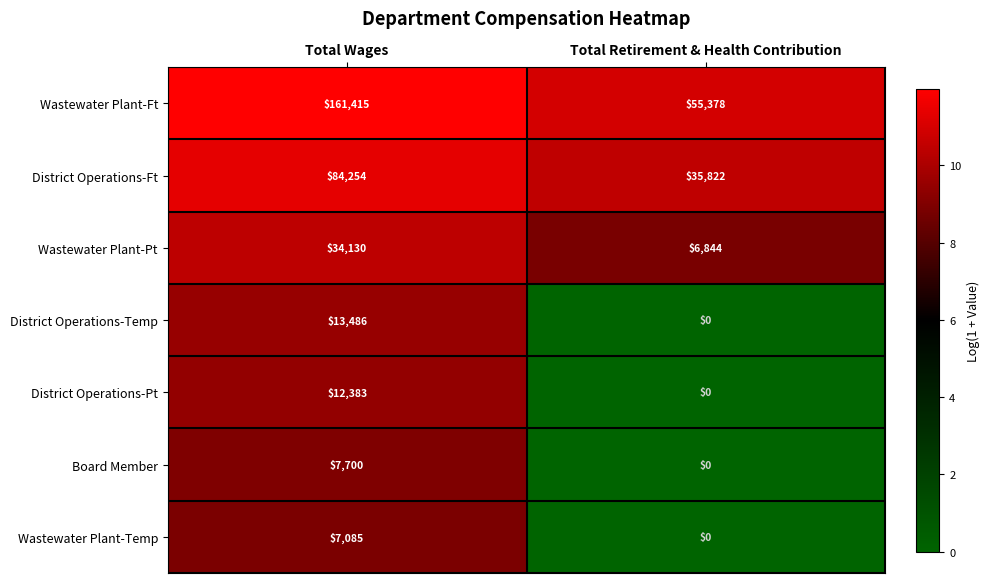

Reading left to right, transcribe all the data shown in this chart.

Wastewater Plant-Ft: Total Wages=161415	Total Retirement & Health Contribution=55378
District Operations-Ft: Total Wages=84254	Total Retirement & Health Contribution=35822
Wastewater Plant-Pt: Total Wages=34130	Total Retirement & Health Contribution=6844
District Operations-Temp: Total Wages=13486	Total Retirement & Health Contribution=0
District Operations-Pt: Total Wages=12383	Total Retirement & Health Contribution=0
Board Member: Total Wages=7700	Total Retirement & Health Contribution=0
Wastewater Plant-Temp: Total Wages=7085	Total Retirement & Health Contribution=0